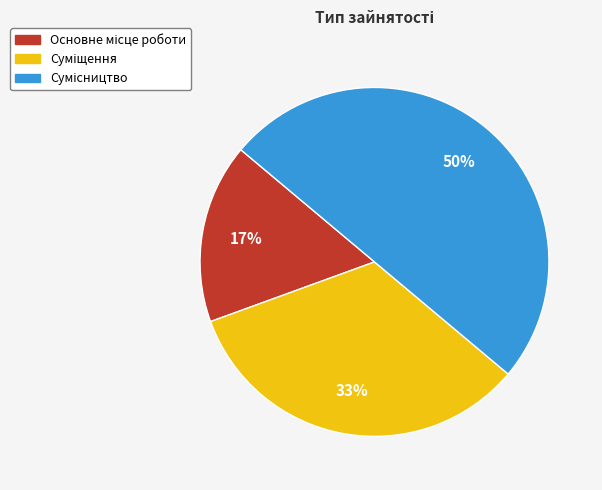

To the nearest percent, what is the difference between the largest and smallest slice percentages?

33%